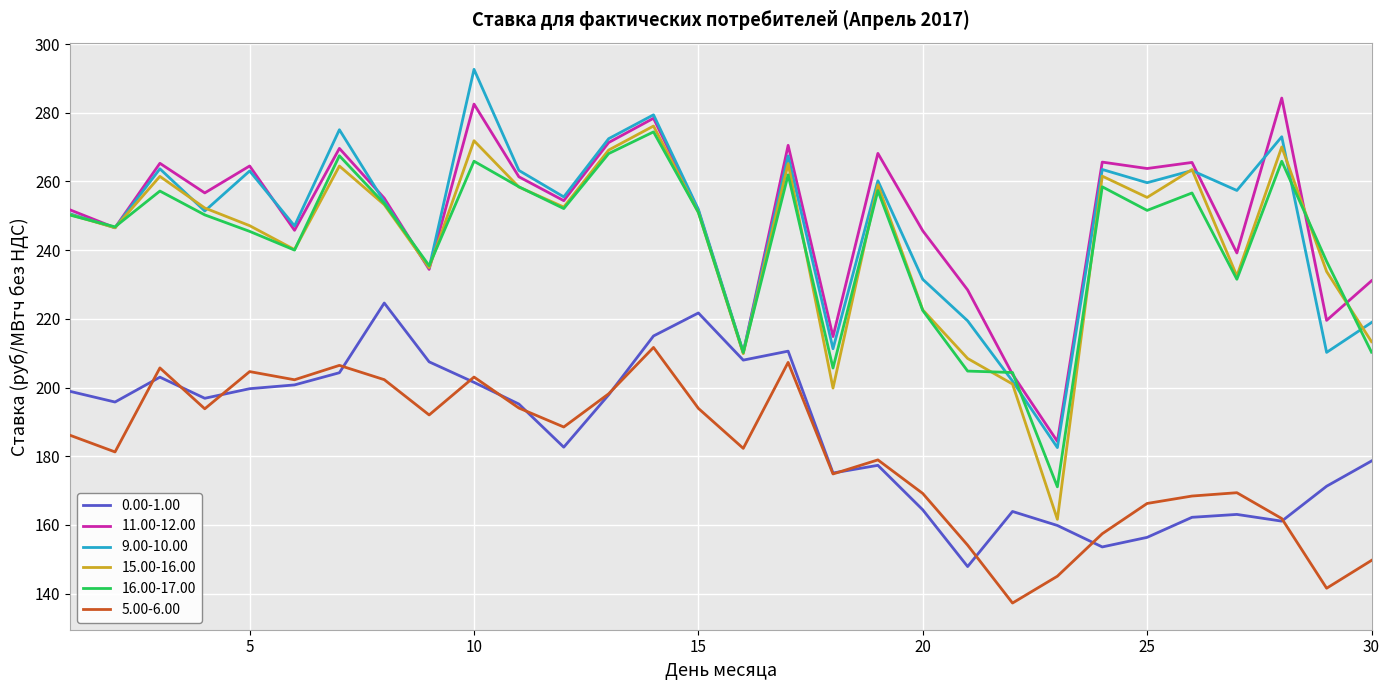

Is this an area chart (filled region under the line)?

No